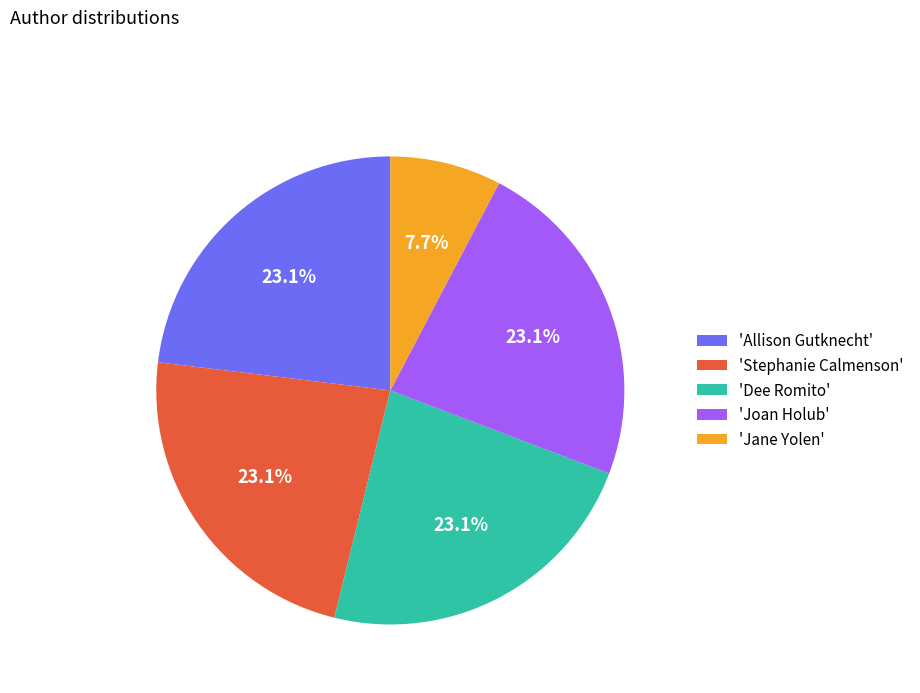

What is the ratio of the value at 'Allison Gutknecht' to the value at 'Jane Yolen'?

3.0